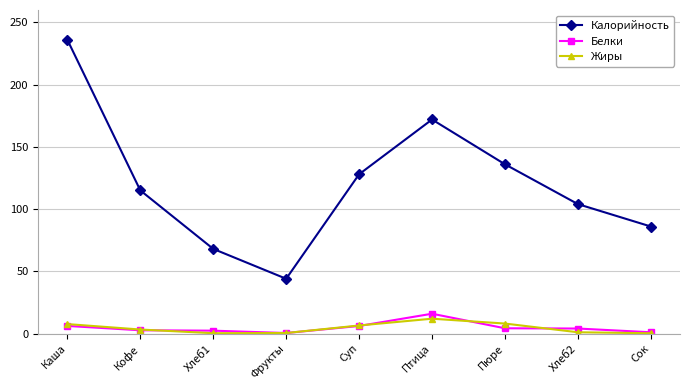

What is the approximate value of Калорийность at Каша?

236.0